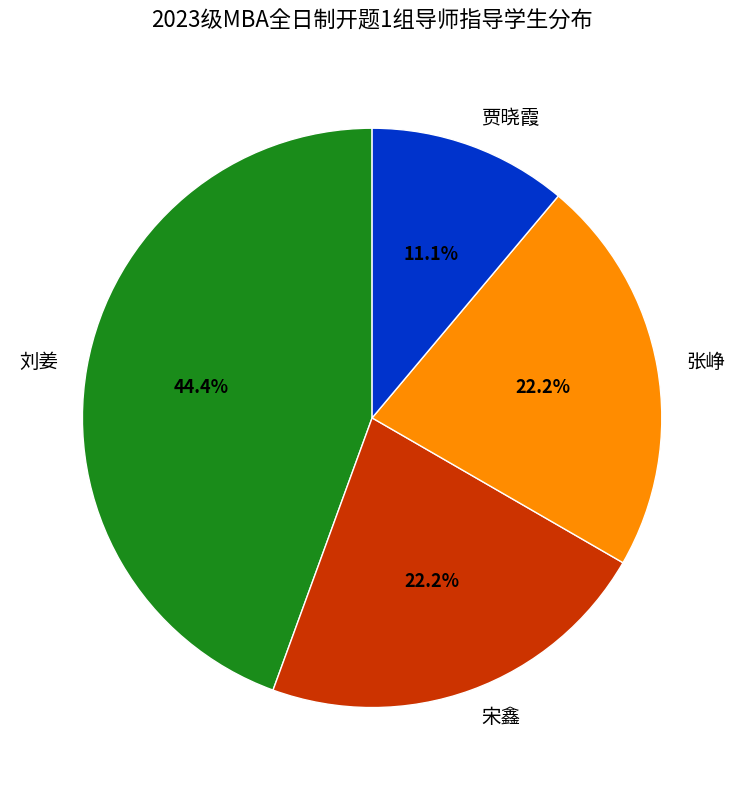

Is it true that 贾晓霞 is 17% of the pie?

False